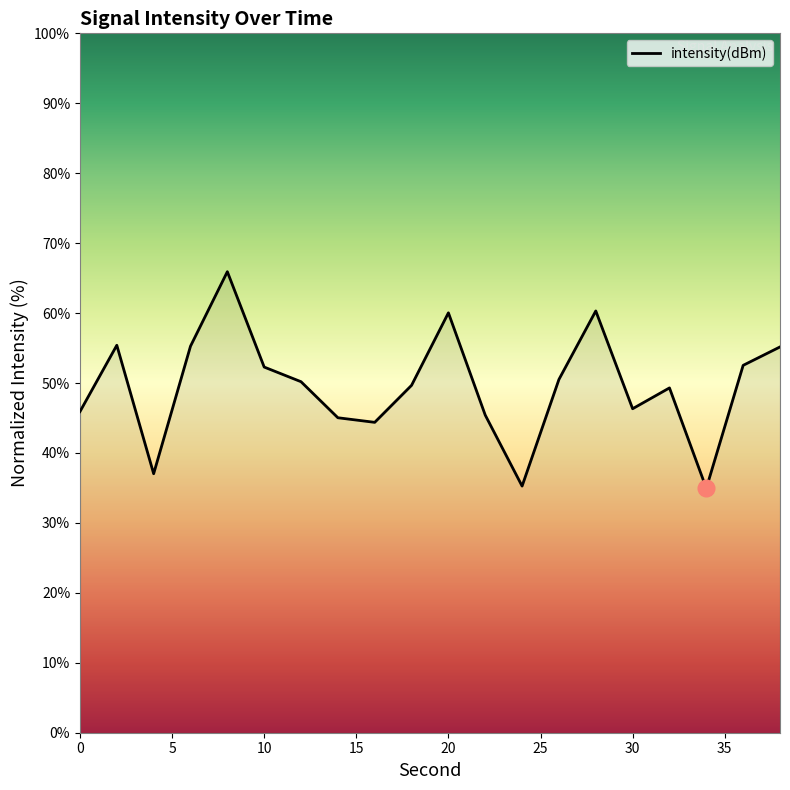

What is the difference between the maximum and minimum values?

31.0